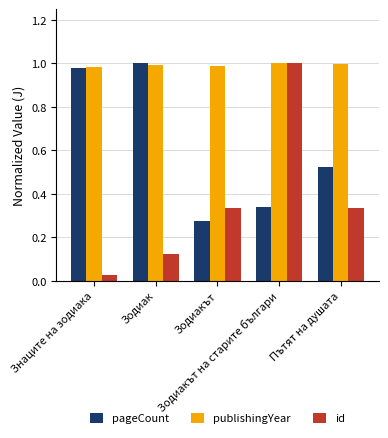

At how many categories does at least one series exceed 0?

5